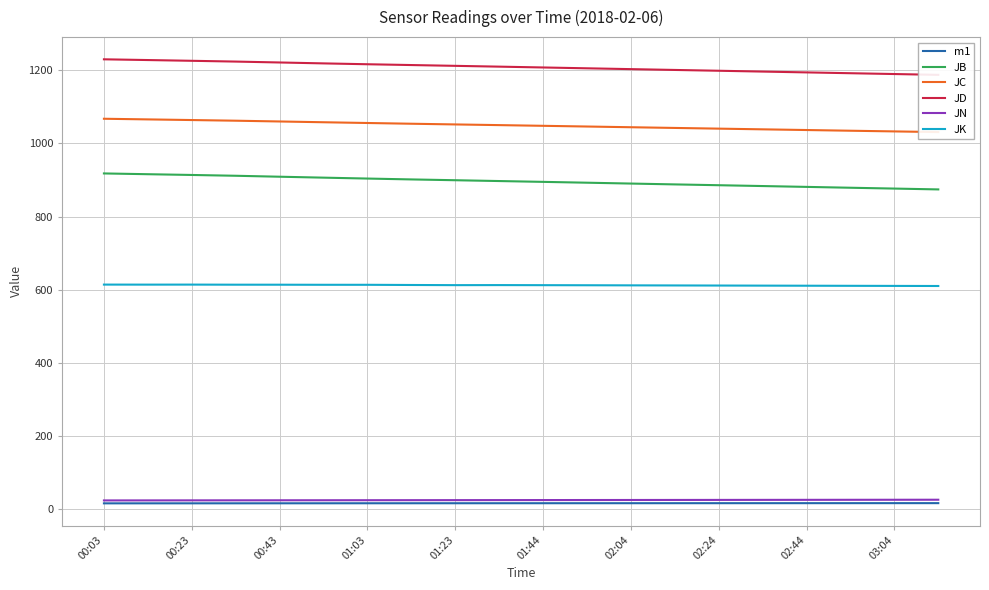

Reading left to right, extract all data points from this chart.

m1: 15.0	15.0	15.0	15.1	15.1	15.2	15.2	15.2	15.2	15.3	15.3	15.3	15.3	15.4	15.4	15.4	15.4	15.5	15.5	15.5
JB: 917.9	915.8	913.8	911.5	908.9	906.4	903.9	901.5	899.3	897.1	894.9	892.6	890.2	887.9	885.7	883.4	881.1	878.8	876.5	874.2
JC: 1067.6	1065.8	1064.1	1062.2	1060.2	1058.0	1056.0	1054.0	1052.0	1050.2	1048.3	1046.3	1044.4	1042.5	1040.5	1038.6	1036.7	1034.8	1033.0	1031.1
JD: 1230.3	1228.3	1226.2	1224.1	1221.6	1219.1	1216.8	1214.6	1212.4	1210.2	1208.0	1205.7	1203.4	1201.2	1199.0	1196.7	1194.5	1192.2	1190.0	1187.7
JN: 22.9	23.1	23.1	23.2	23.4	23.5	23.6	23.7	23.8	23.9	24.0	24.1	24.2	24.3	24.4	24.5	24.6	24.7	24.8	24.9
JK: 613.7	613.6	613.7	613.4	613.4	613.1	613.1	612.6	612.2	612.3	612.1	611.9	611.6	611.4	611.1	610.9	610.6	610.4	610.1	609.9